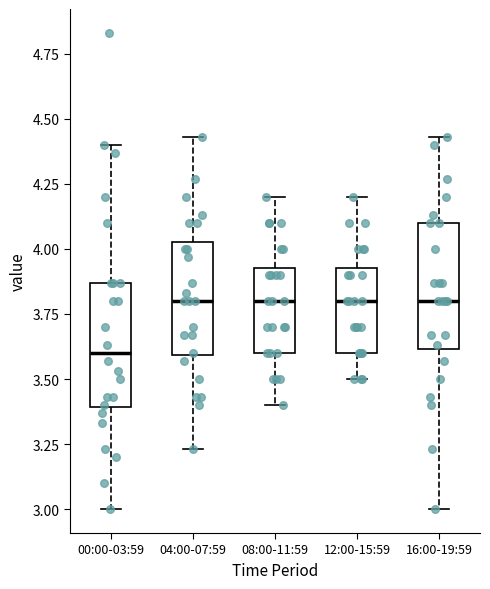

Reading left to right, transcribe this box plot: for each box, give where its median line is, the range the box spans, and where its two whiskers end, as read against the y-axis. The values are not printed on the chart, so give them approximately, as read against the axis.

00:00-03:59: median 3.60, box 3.40 to 3.85, whiskers 3.00 to 4.40
04:00-07:59: median 3.80, box 3.60 to 4.05, whiskers 3.25 to 4.45
08:00-11:59: median 3.80, box 3.60 to 3.95, whiskers 3.40 to 4.20
12:00-15:59: median 3.80, box 3.60 to 3.95, whiskers 3.50 to 4.20
16:00-19:59: median 3.80, box 3.60 to 4.10, whiskers 3.00 to 4.45